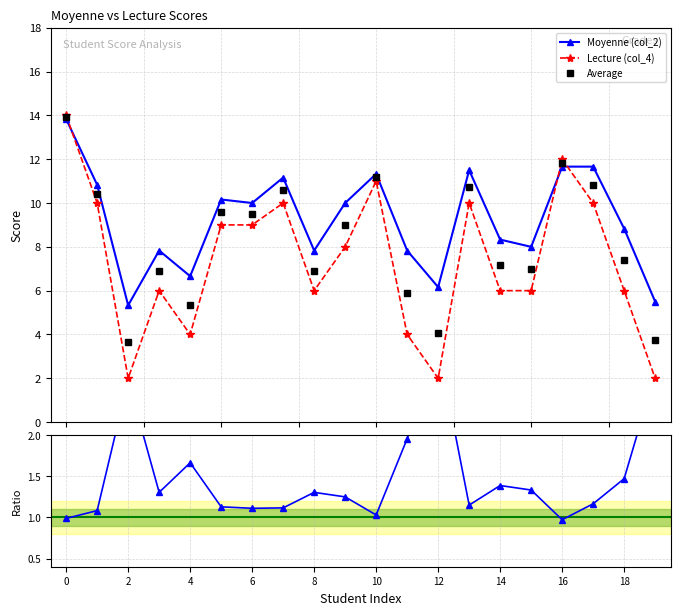

What is the maximum value for Average?

13.9